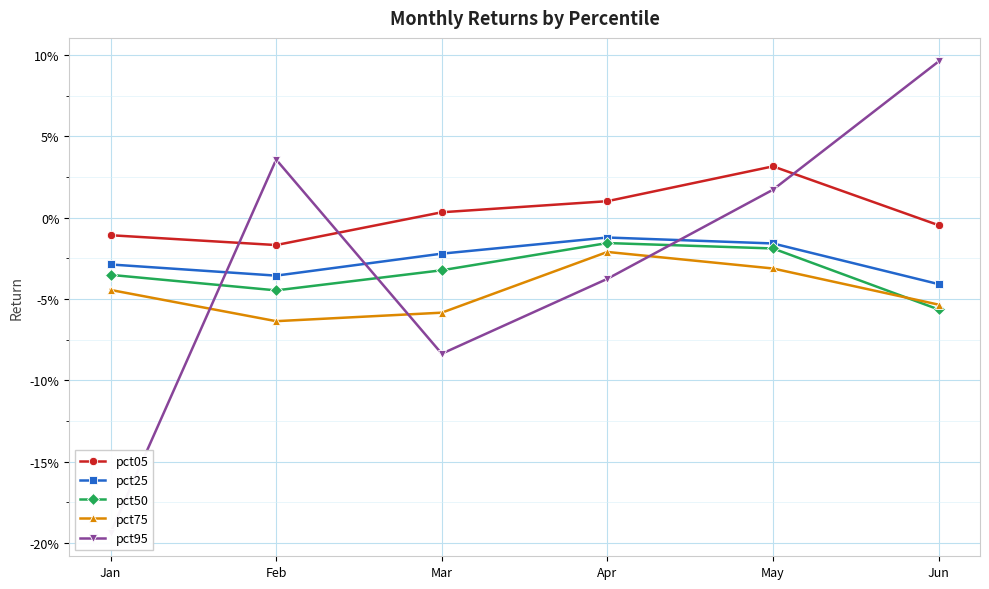

Is this an area chart (filled region under the line)?

No